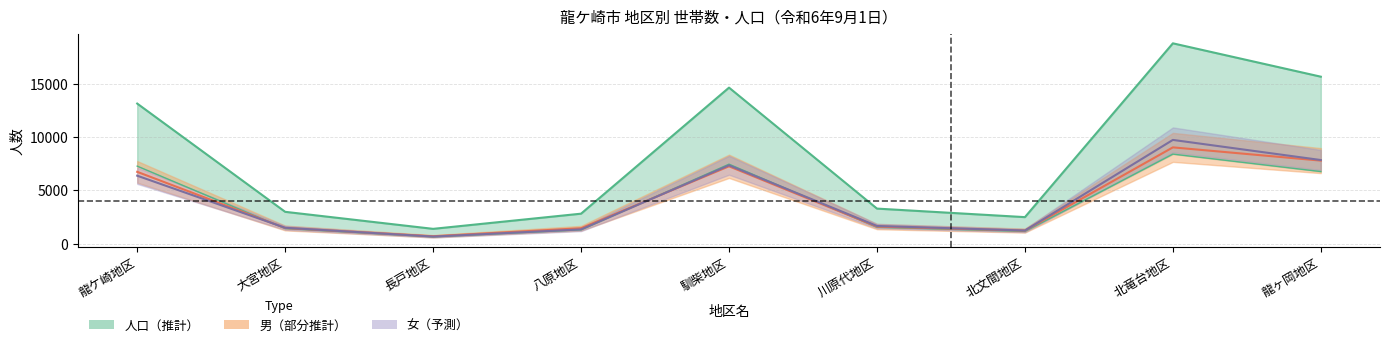

How many values in the 男 series exceed 1624?

4